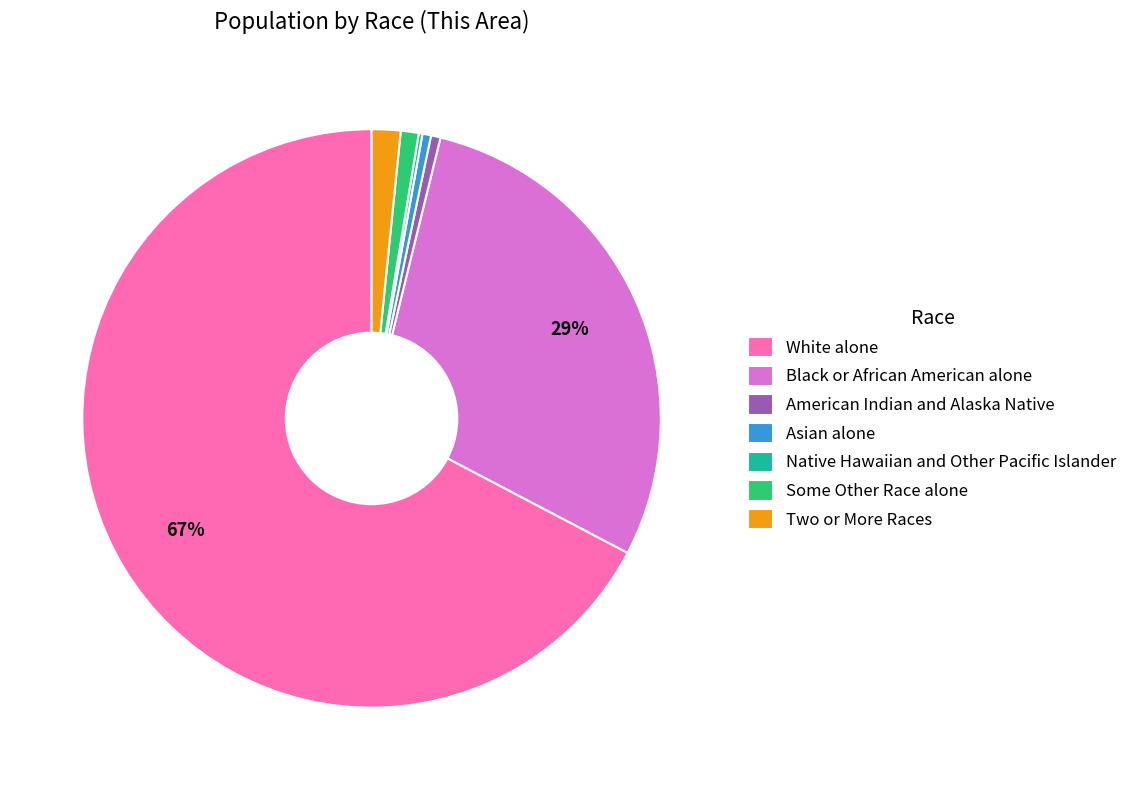

What is the majority slice?

White alone